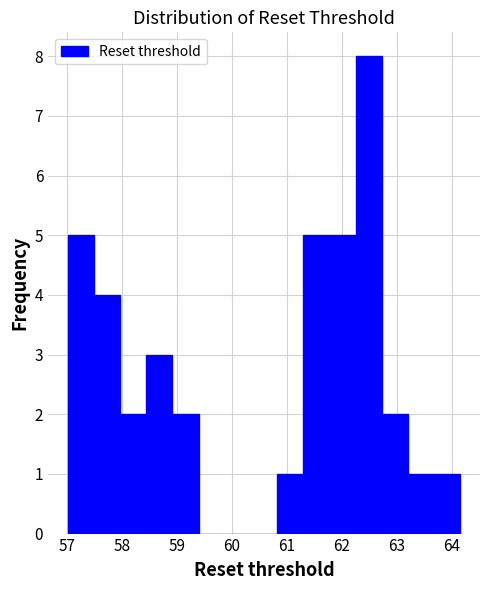

Reading left to right, transcribe this chart: for each bar, give the range it covers on the x-axis and its height. Neither the bar edges nor the heights are printed on the chart, so give them approximately, as read against the axes.

57.0 to 57.5: 5
57.5 to 58.0: 4
58.0 to 58.4: 2
58.4 to 58.9: 3
58.9 to 59.4: 2
59.4 to 59.9: 0
59.9 to 60.3: 0
60.3 to 60.8: 0
60.8 to 61.3: 1
61.3 to 61.8: 5
61.8 to 62.3: 5
62.3 to 62.7: 8
62.7 to 63.2: 2
63.2 to 63.7: 1
63.7 to 64.2: 1